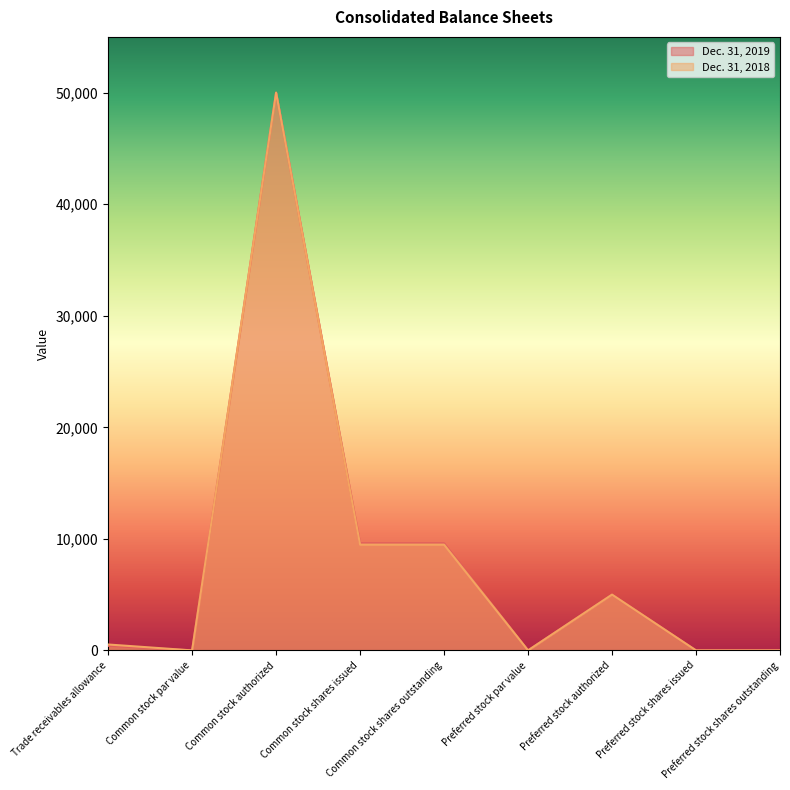

Rank the series by their average value, from highest to lowest.

Dec. 31, 2019, Dec. 31, 2018